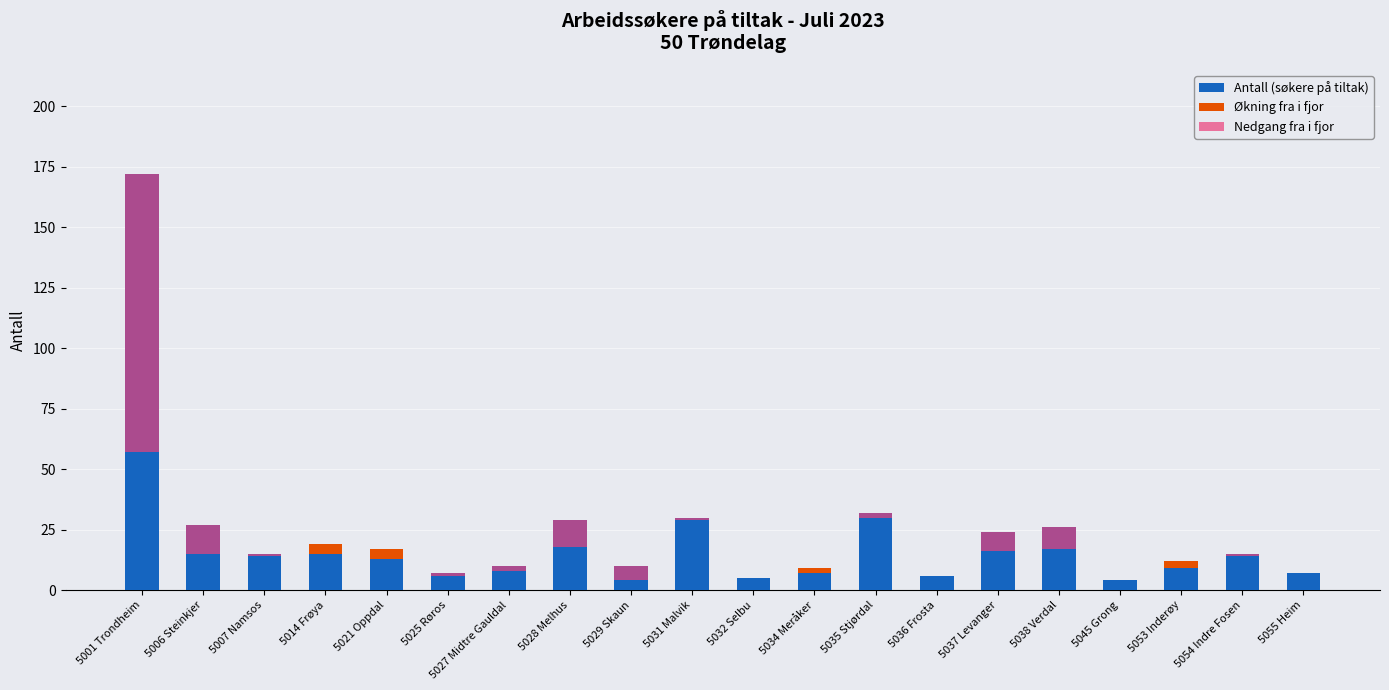

What is the difference between the second highest and minimum values in the Nedgang fra i fjor series?

12